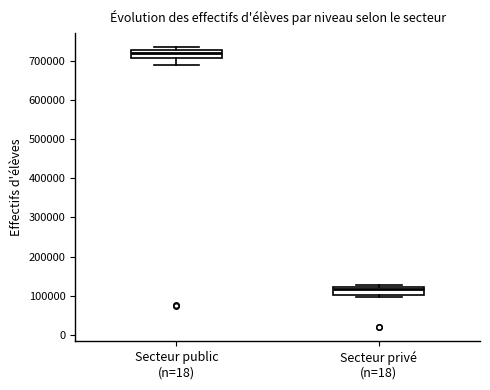

Where is the lower edge of the box for Secteur public (n=18) on the y-axis? The values are not printed on the chart, so give them approximately, as read against the axis.

710000